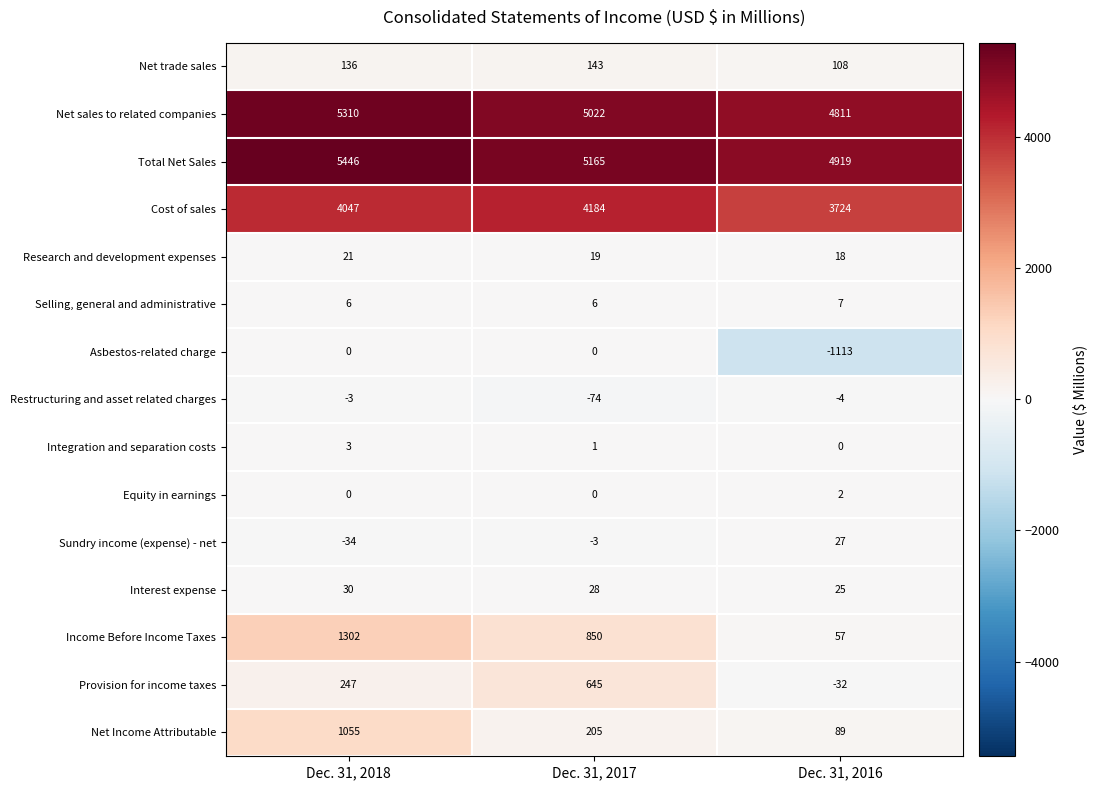

At which label is Restructuring and asset related charges closest to -38?

Dec. 31, 2016